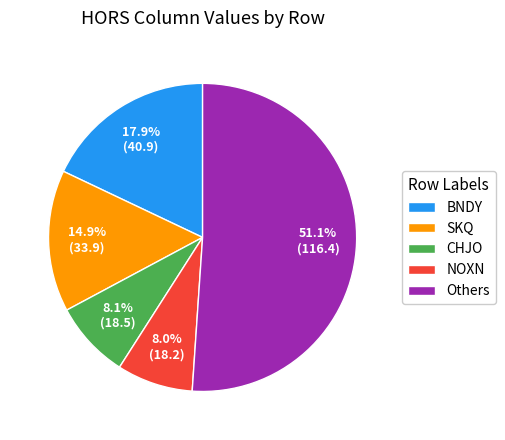

Is the sum of SKQ and CHJO greater than half?

No